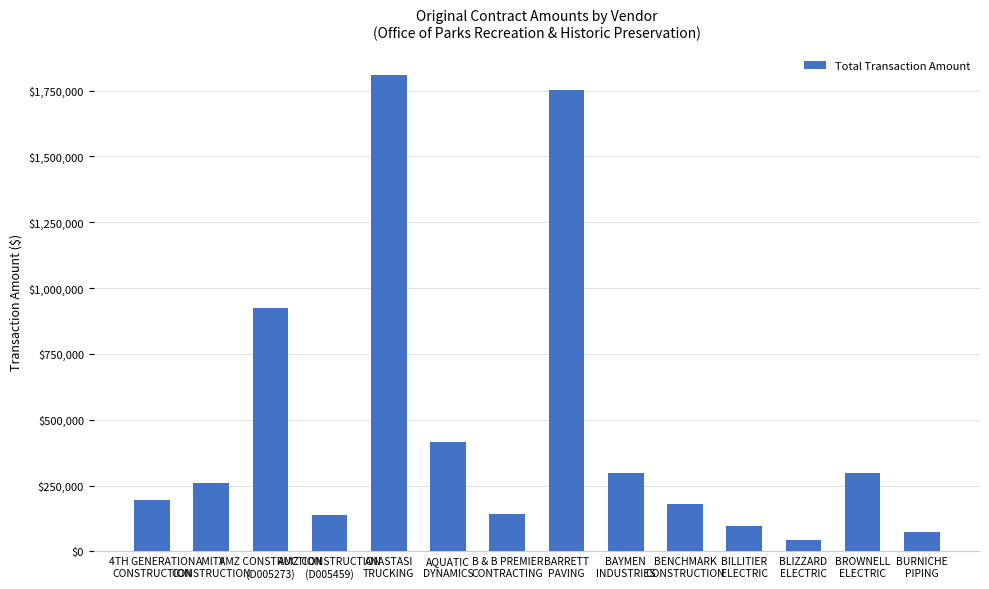

What position from the left is BENCHMARK
CONSTRUCTION?

10